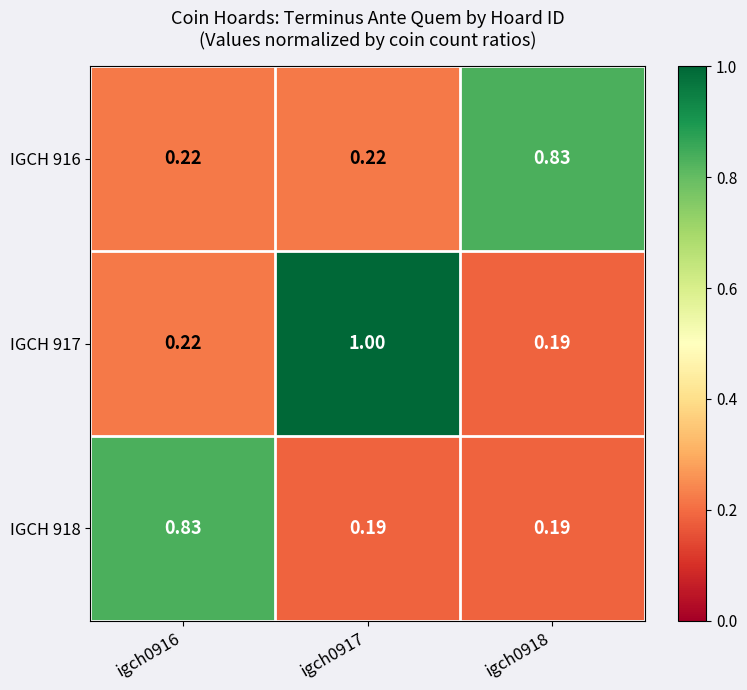

What is the smallest value displayed?

0.2